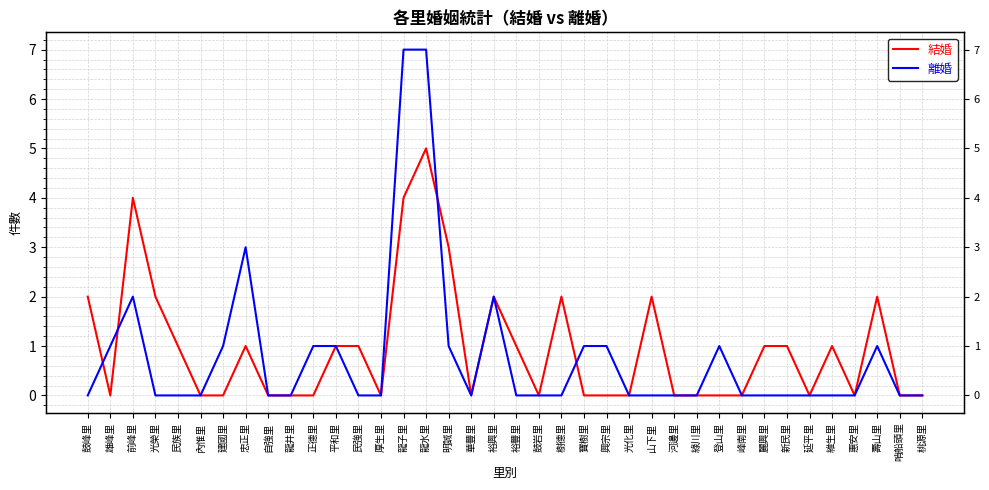

True or false: 結婚 and 離婚 cross at least once.

True